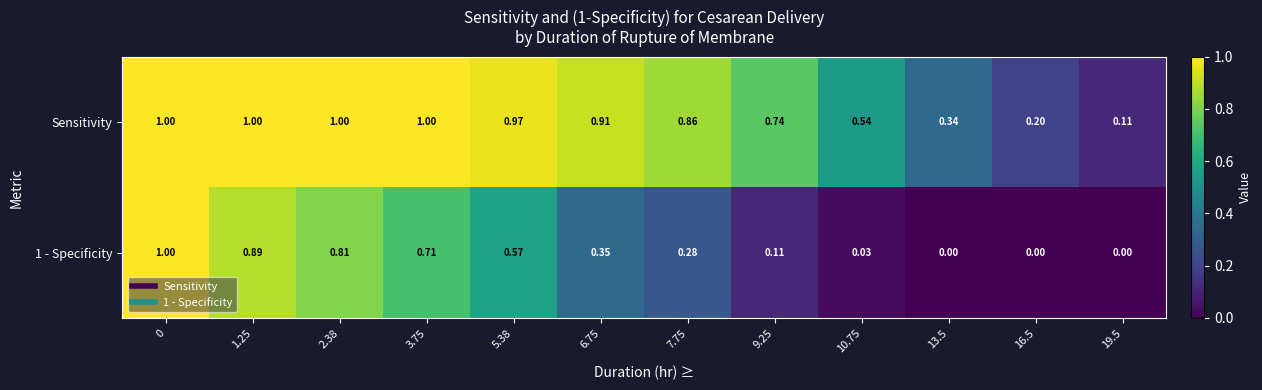

At 3.75, list the series in order from smallest to largest.

1 - Specificity, Sensitivity